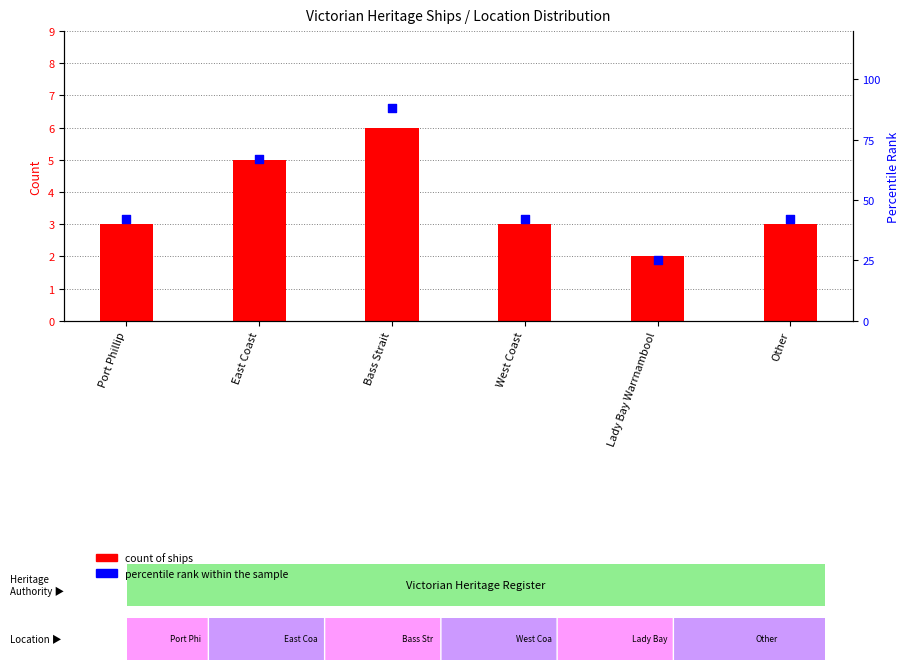

At how many categories does at least one series exceed 75?

1